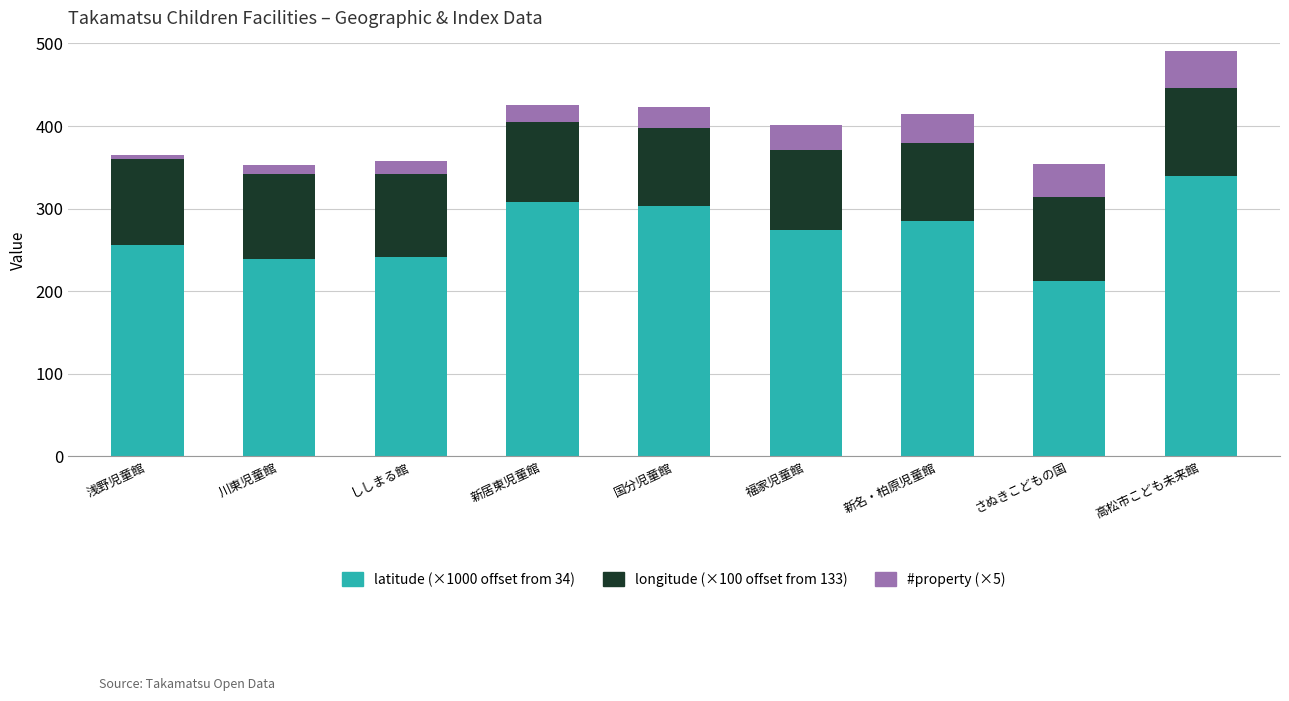

The value of latitude (×1000 offset from 34) at 川東児童館 is 122.9. True or false?

False